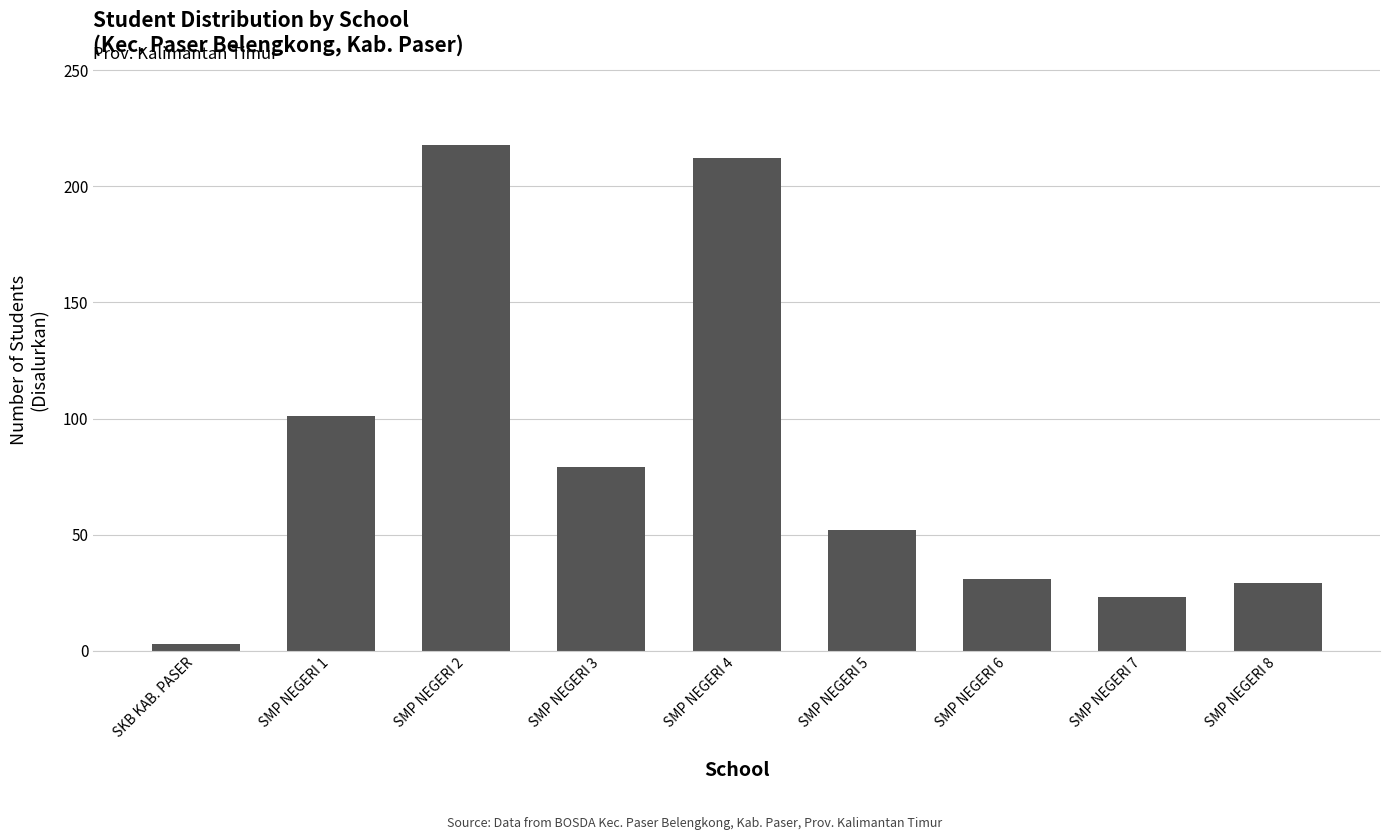

What is the sum of all values?

748